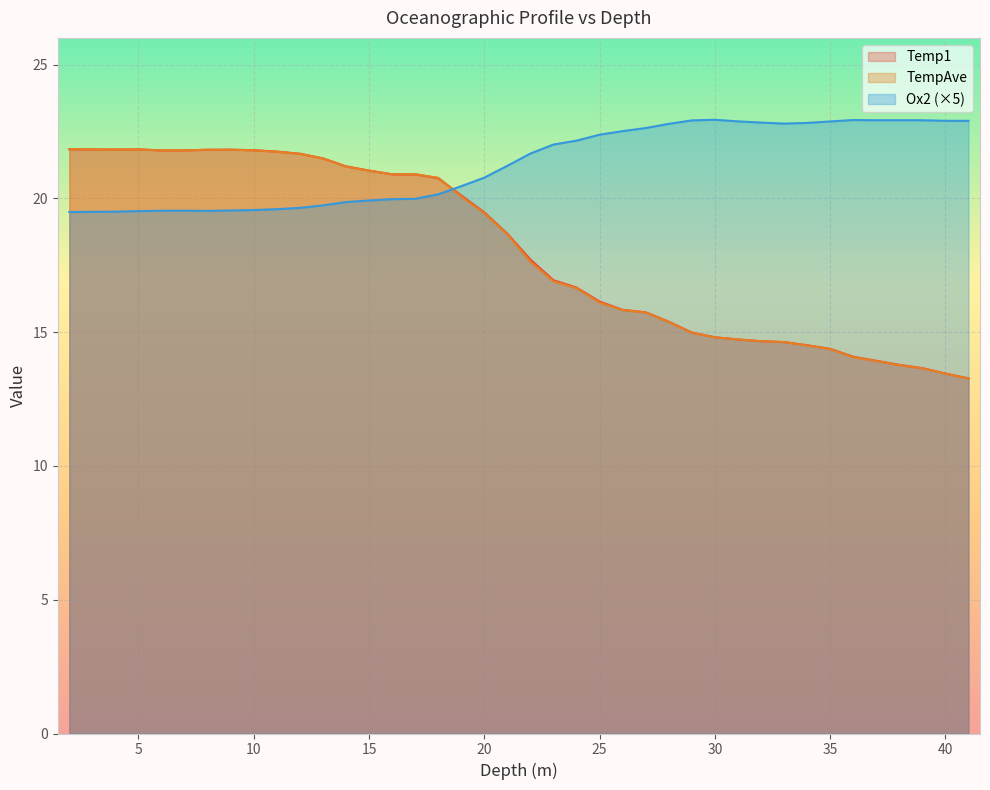

Rank the categories by Ox2 value from highest to lowest.

30, 36, 38, 39, 37, 29, 40, 41, 31, 35, 32, 34, 33, 28, 27, 26, 25, 24, 23, 22, 21, 20, 19, 18, 17, 16, 15, 14, 13, 12, 11, 10, 9, 7, 6, 8, 5, 4, 3, 2